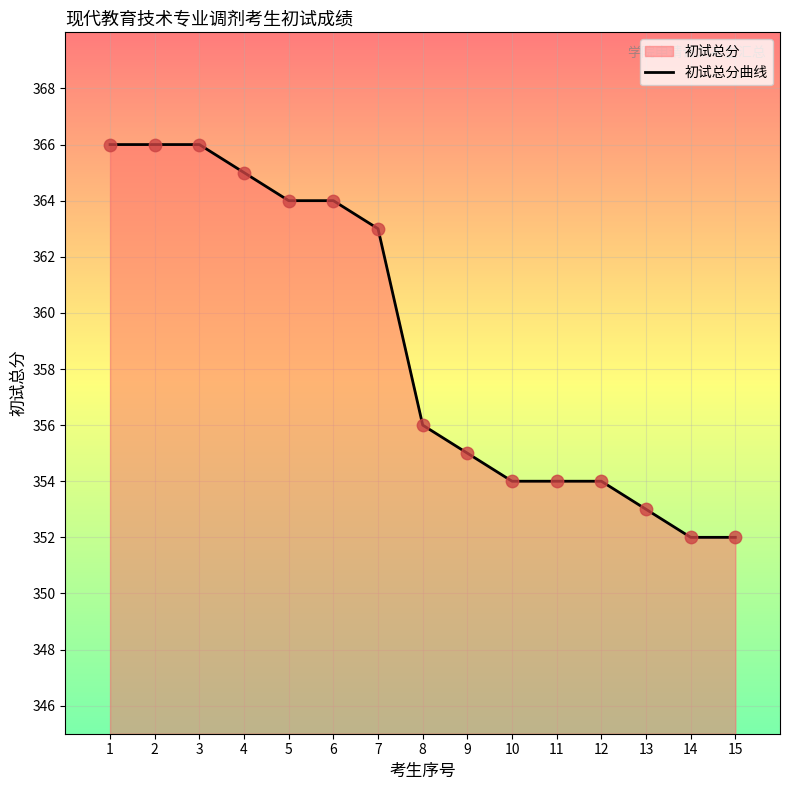

Which has a higher value, 7 or 12?

7